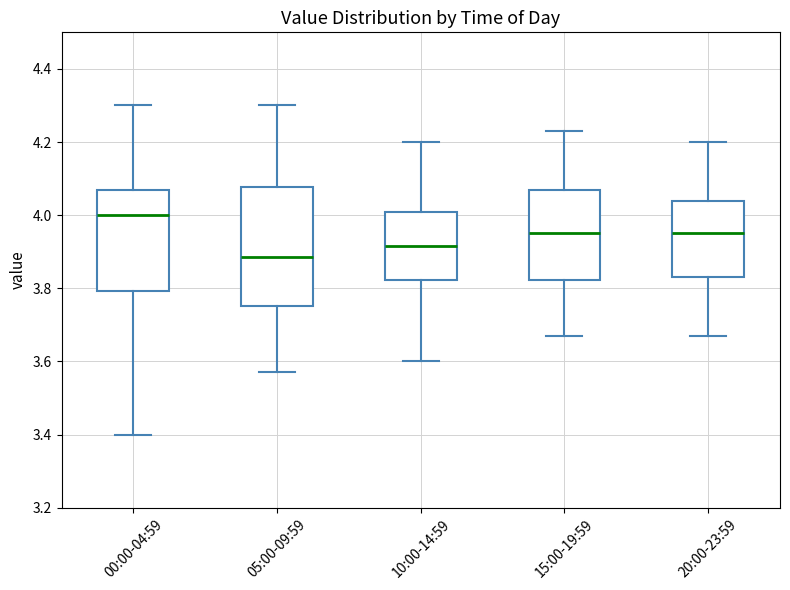

Reading left to right, read every box against the y-axis: the position of its median line, the range the box covers, and the ends of its whiskers. The values are not printed on the chart, so give them approximately, as read against the axis.

00:00-04:59: median 4.00, box 3.80 to 4.08, whiskers 3.40 to 4.30
05:00-09:59: median 3.88, box 3.76 to 4.08, whiskers 3.58 to 4.30
10:00-14:59: median 3.92, box 3.82 to 4.00, whiskers 3.60 to 4.20
15:00-19:59: median 3.96, box 3.82 to 4.08, whiskers 3.68 to 4.24
20:00-23:59: median 3.96, box 3.84 to 4.04, whiskers 3.68 to 4.20